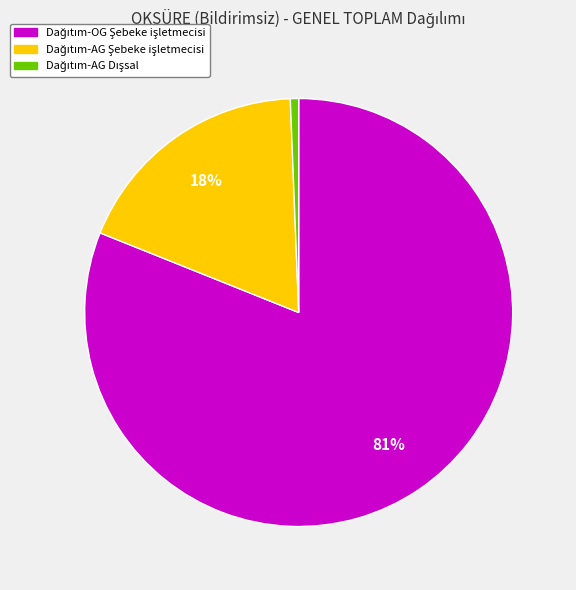

To the nearest percent, what is the average slice percentage?

33%